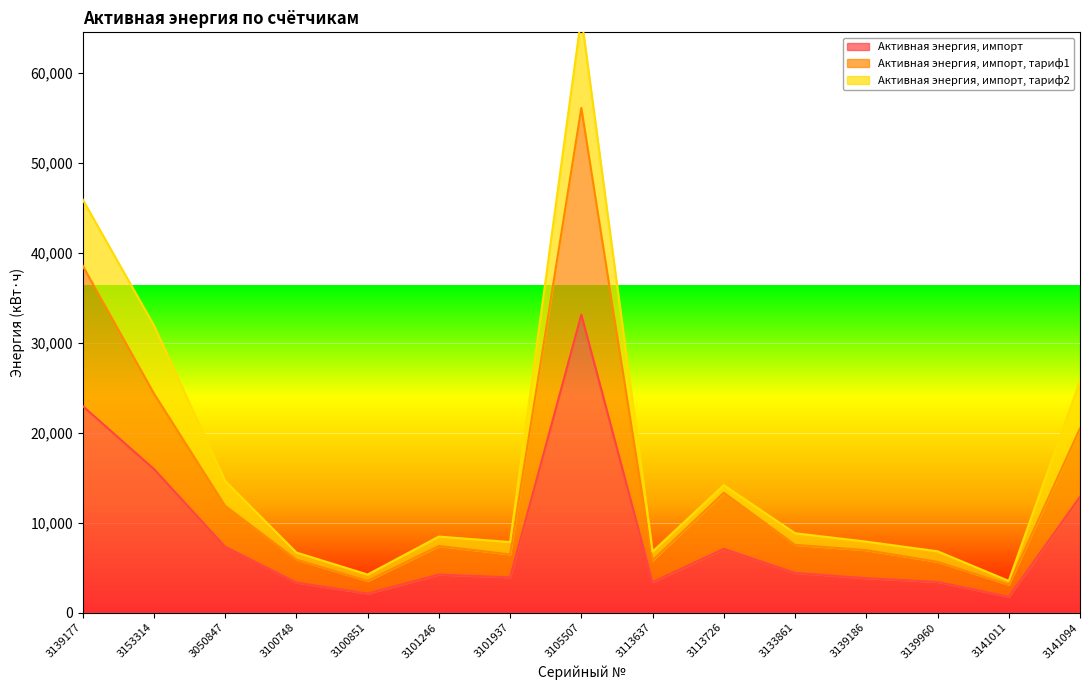

True or false: Активная энергия, импорт, тариф1 and Активная энергия, импорт cross at least once.

False